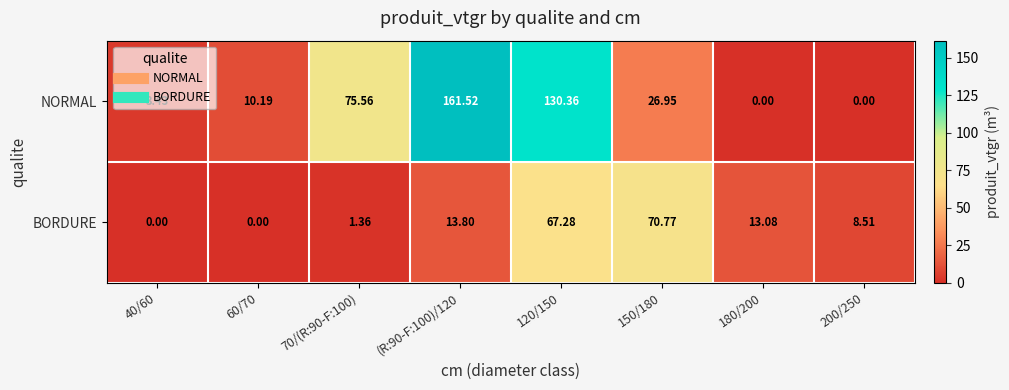

Which series has the largest range (max minus min)?

NORMAL